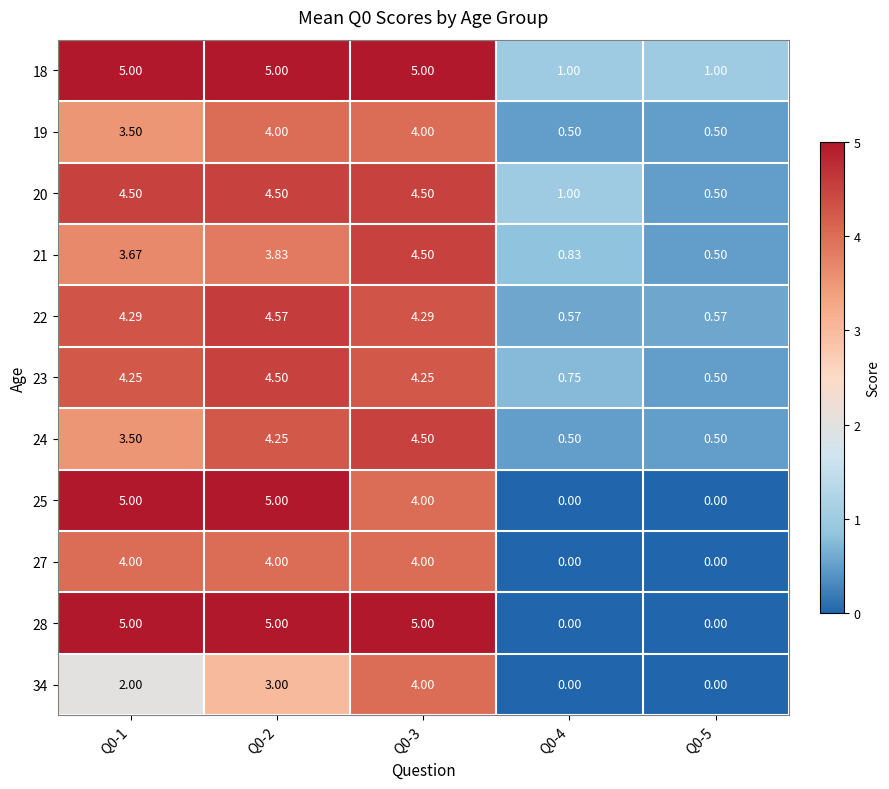

Is the value of 19 at Q0-1 greater than the value of 18 at Q0-4?

Yes